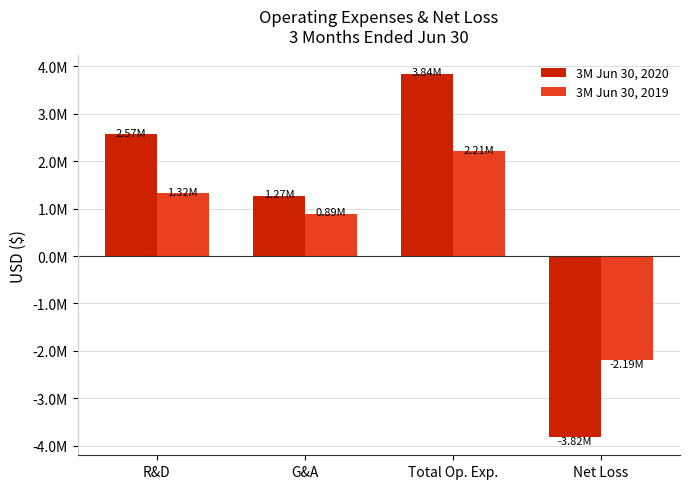

At which category is the sum across all series the highest?

Total Op. Exp.